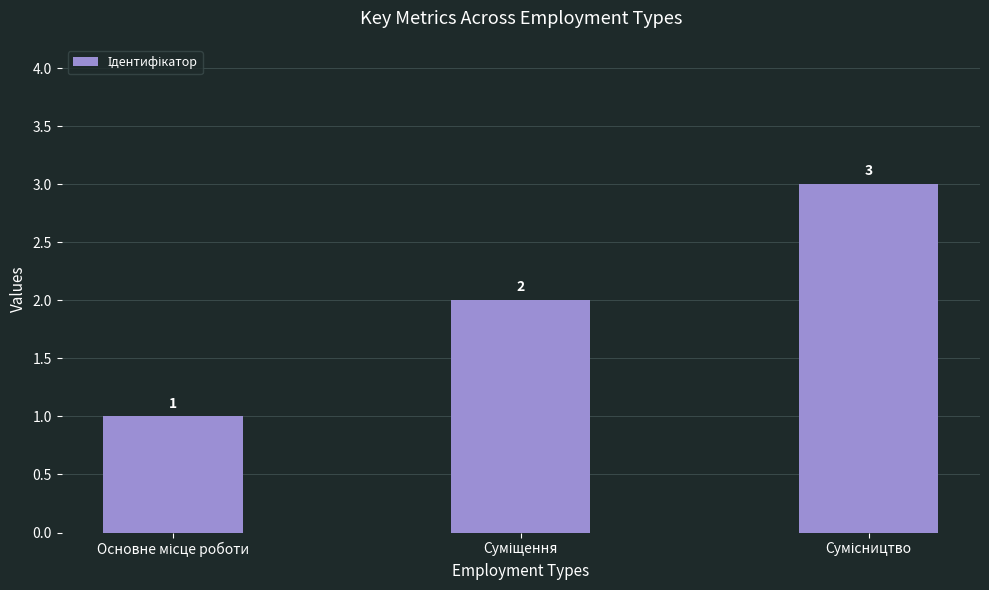

How many values are below 2?

1